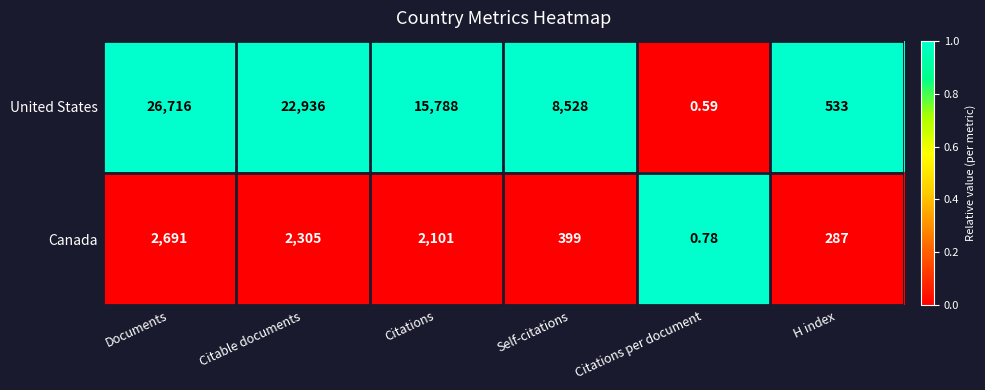

Which category has the highest value across all series?

Documents